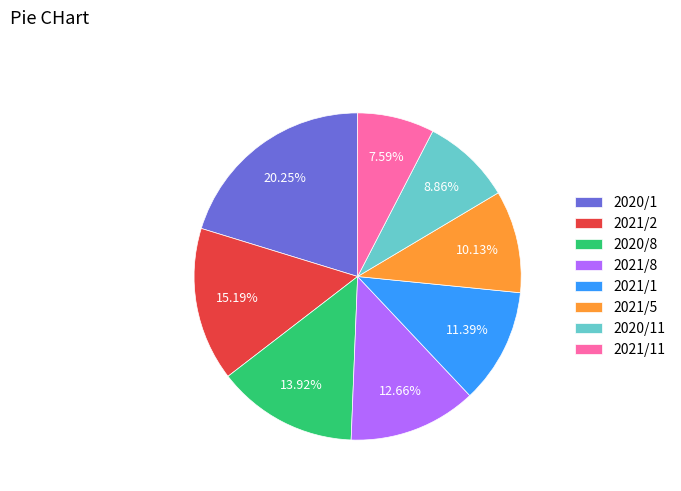

The 2020/11 slice represents 9% of the pie. True or false?

True